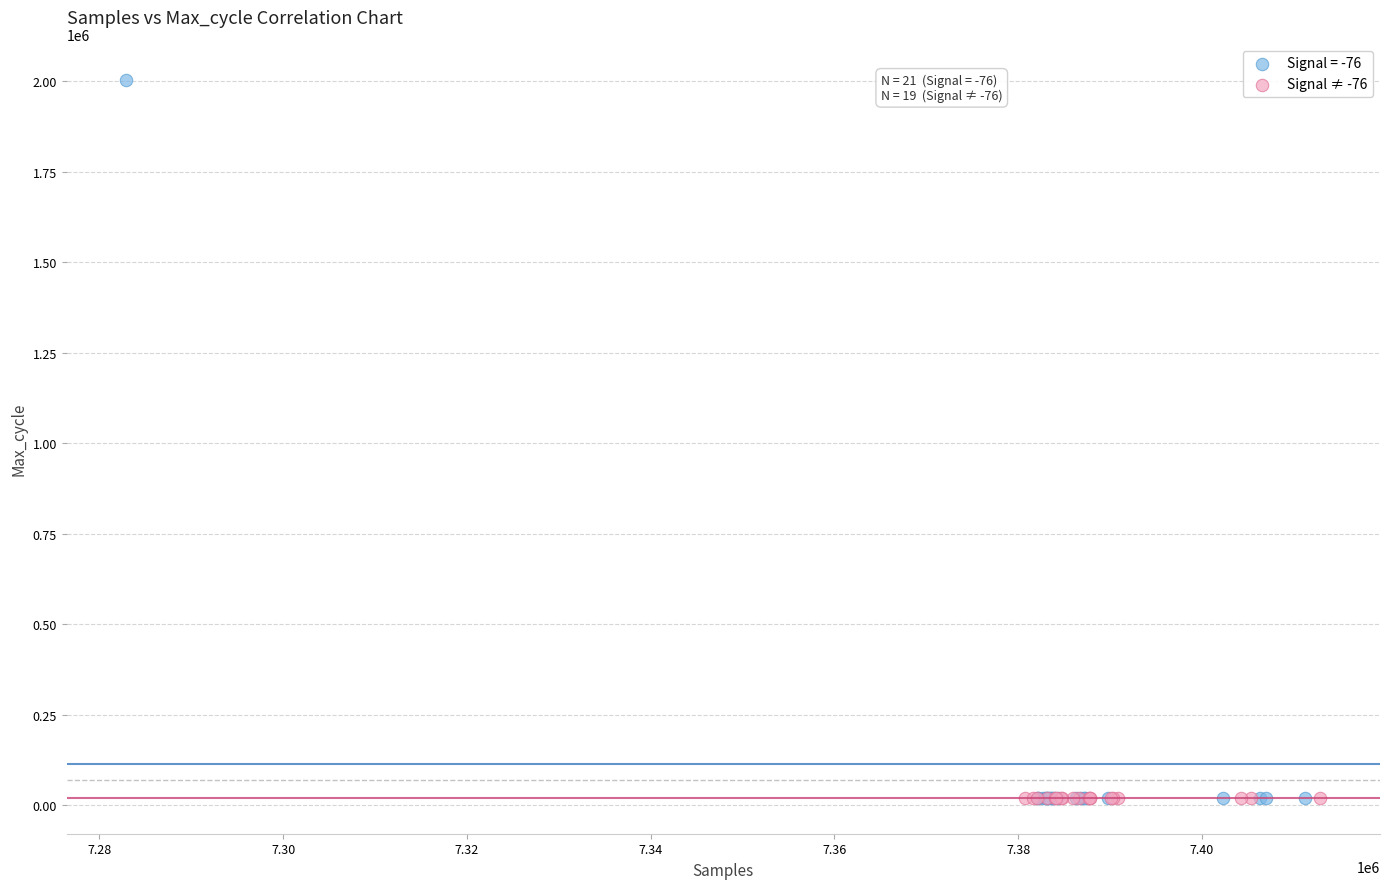

Which series has the widest spread of Y values?

Signal = -76